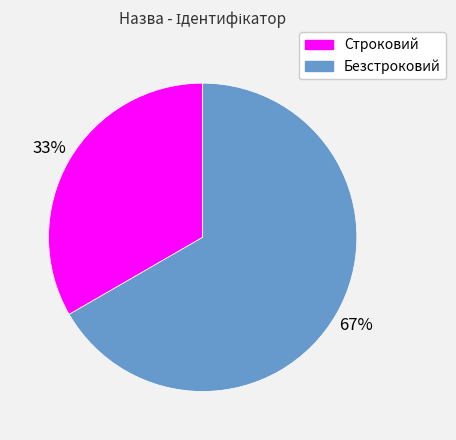

Do Строковий and Безстроковий together represent more than half of the pie?

Yes